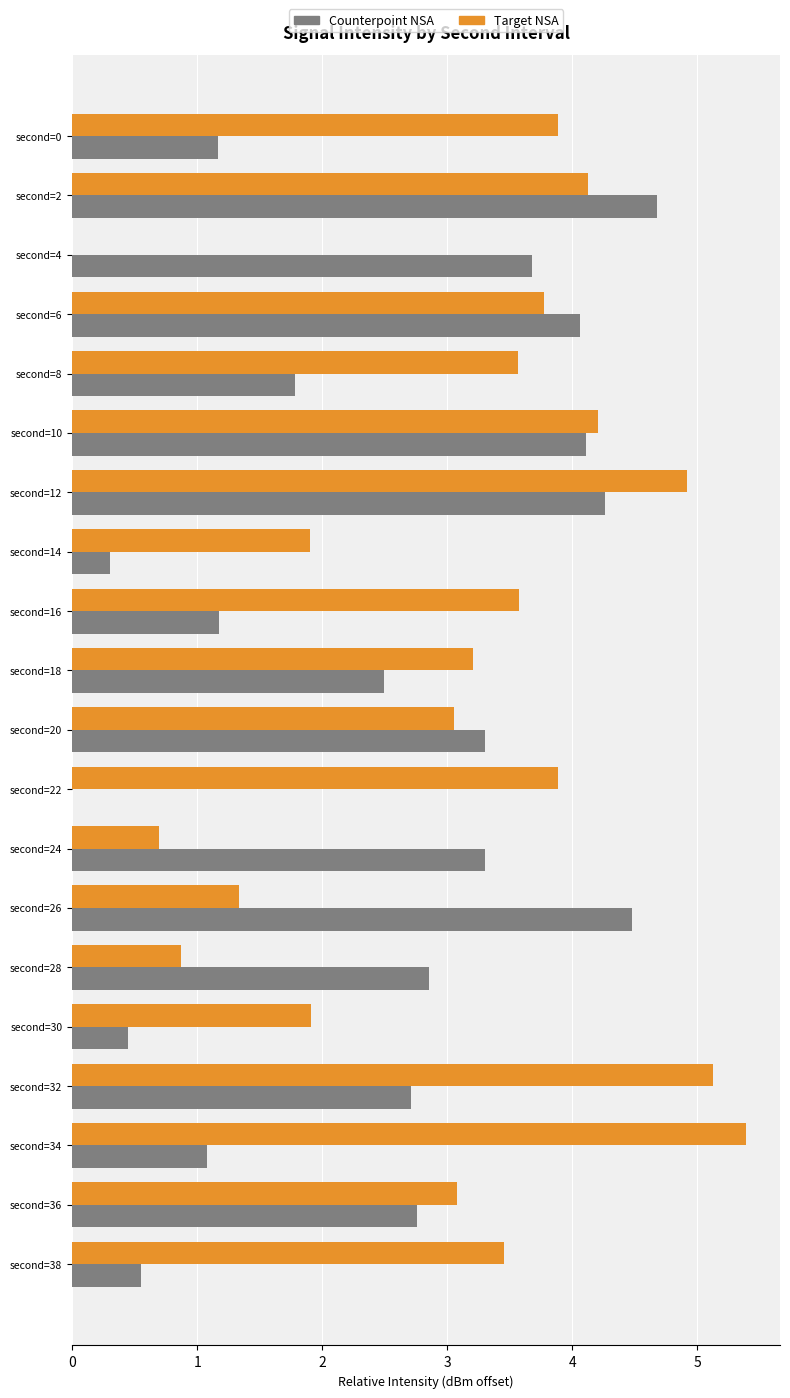

What is the total value across all series at second=16?

4.7